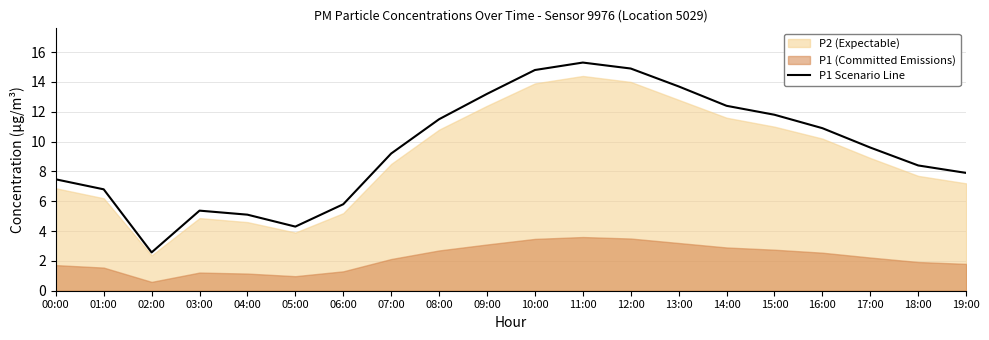

List the labels in order of value, largest first.

11:00, 12:00, 10:00, 13:00, 09:00, 14:00, 15:00, 08:00, 16:00, 17:00, 07:00, 18:00, 19:00, 00:00, 01:00, 06:00, 03:00, 04:00, 05:00, 02:00